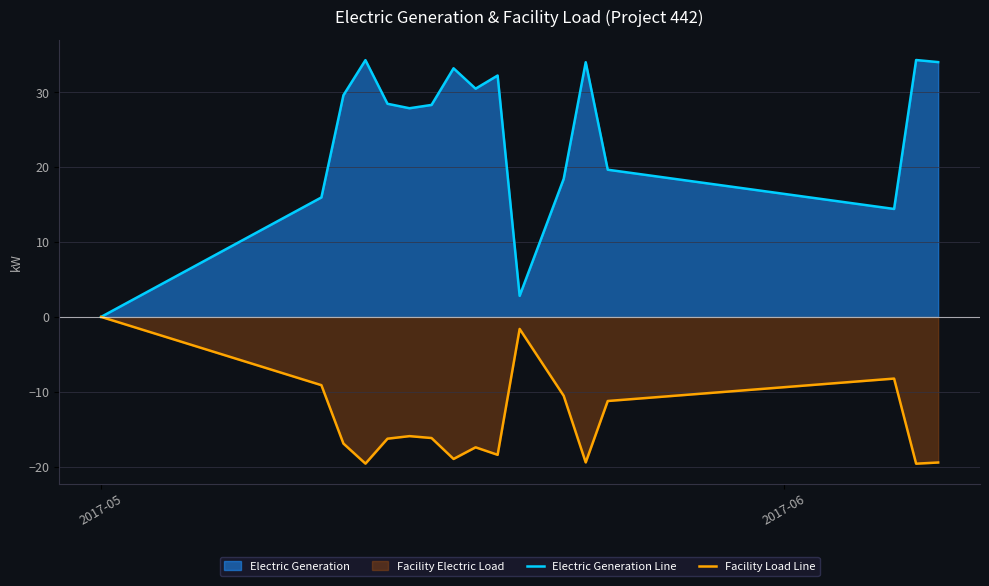

Reading left to right, list all the values displayed in this chart.

Electric Generation Line: 0.0	16.0	29.6	34.3	28.5	27.9	28.3	33.2	30.5	32.3	2.8	18.4	34.0	19.7	14.4	34.3	34.1
Facility Load Line: -0.0	-9.1	-16.9	-19.6	-16.3	-15.9	-16.2	-19.0	-17.4	-18.4	-1.6	-10.5	-19.5	-11.2	-8.2	-19.6	-19.5